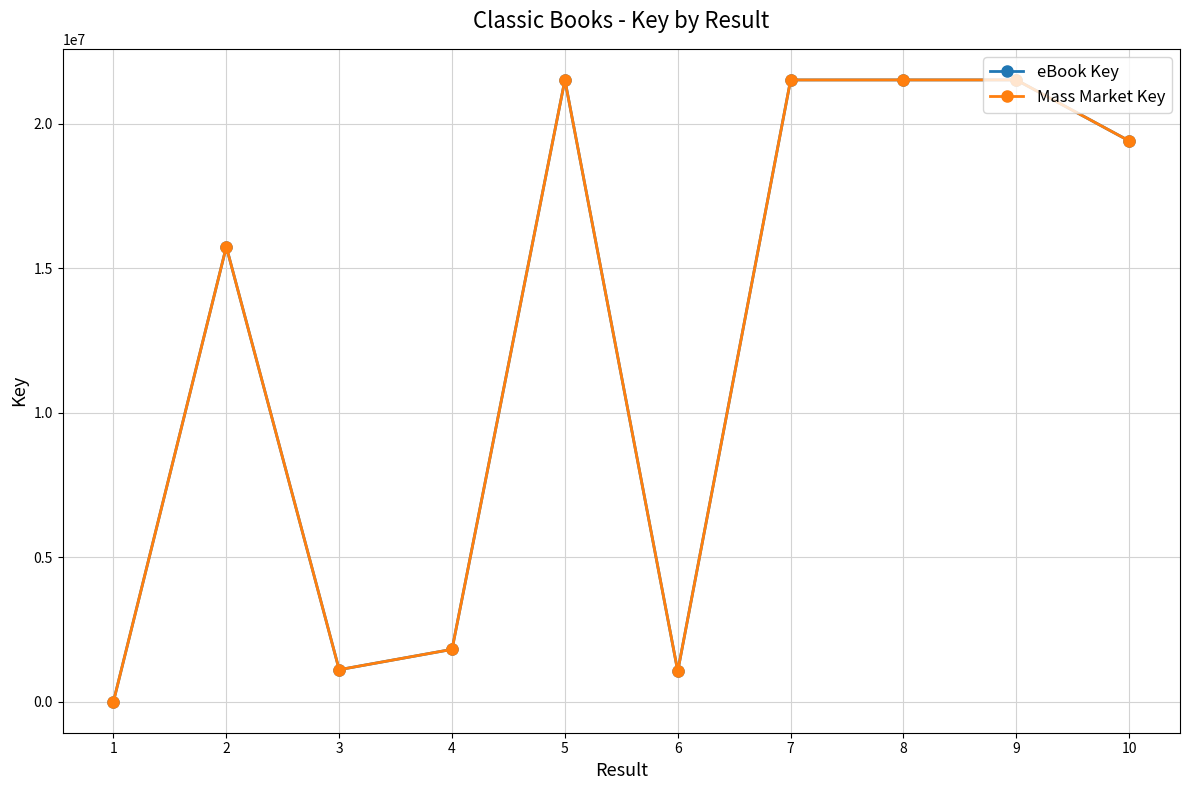

What is the difference between the maximum and minimum values in the eBook Key series?

21512700